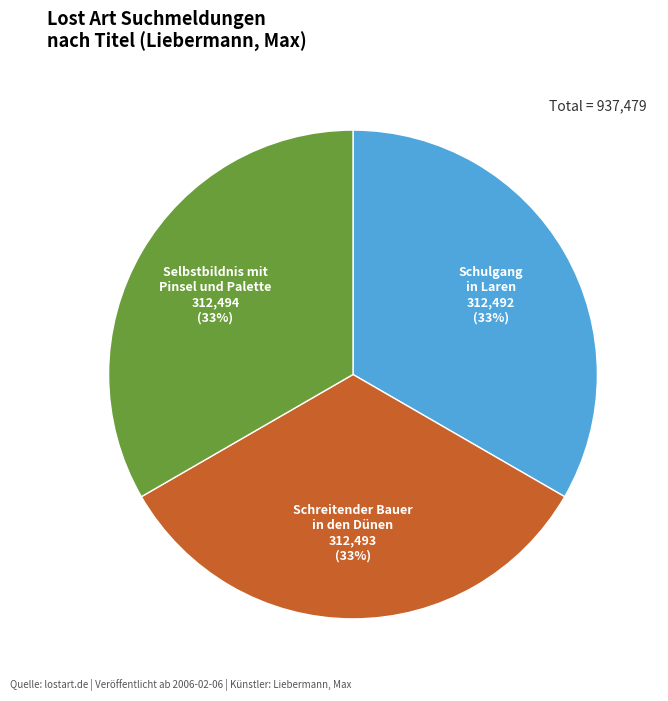

Does Schreitender Bauer in den Dünen account for over 50% of the chart?

No